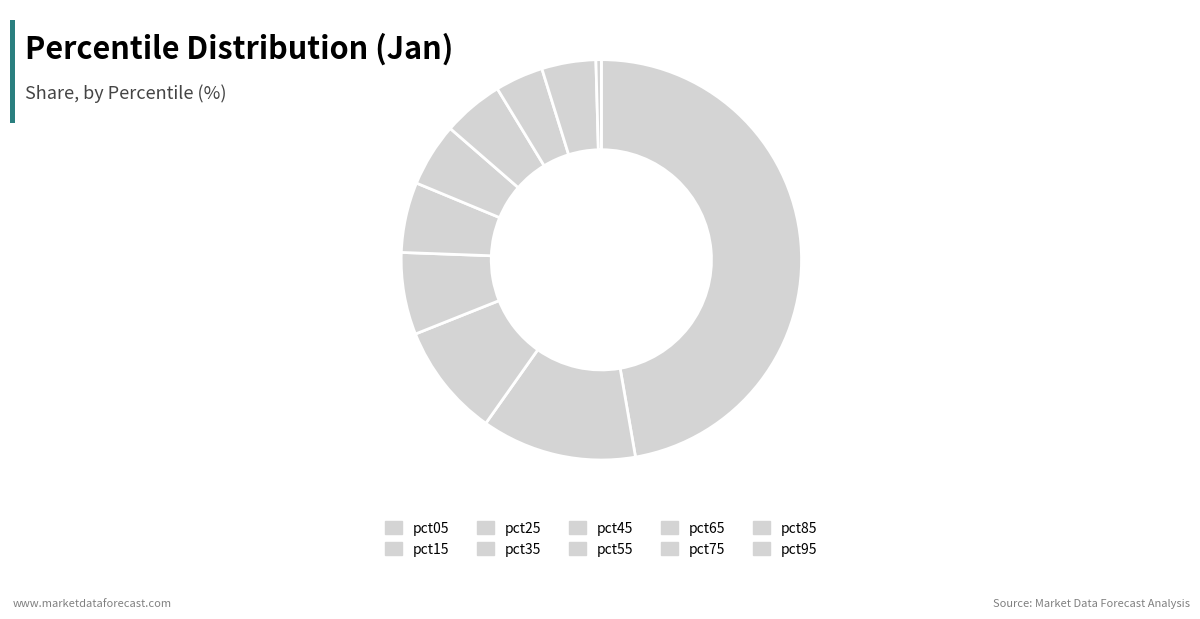

Rank the categories by value from lowest to highest.

pct95, pct75, pct85, pct65, pct55, pct45, pct35, pct25, pct15, pct05